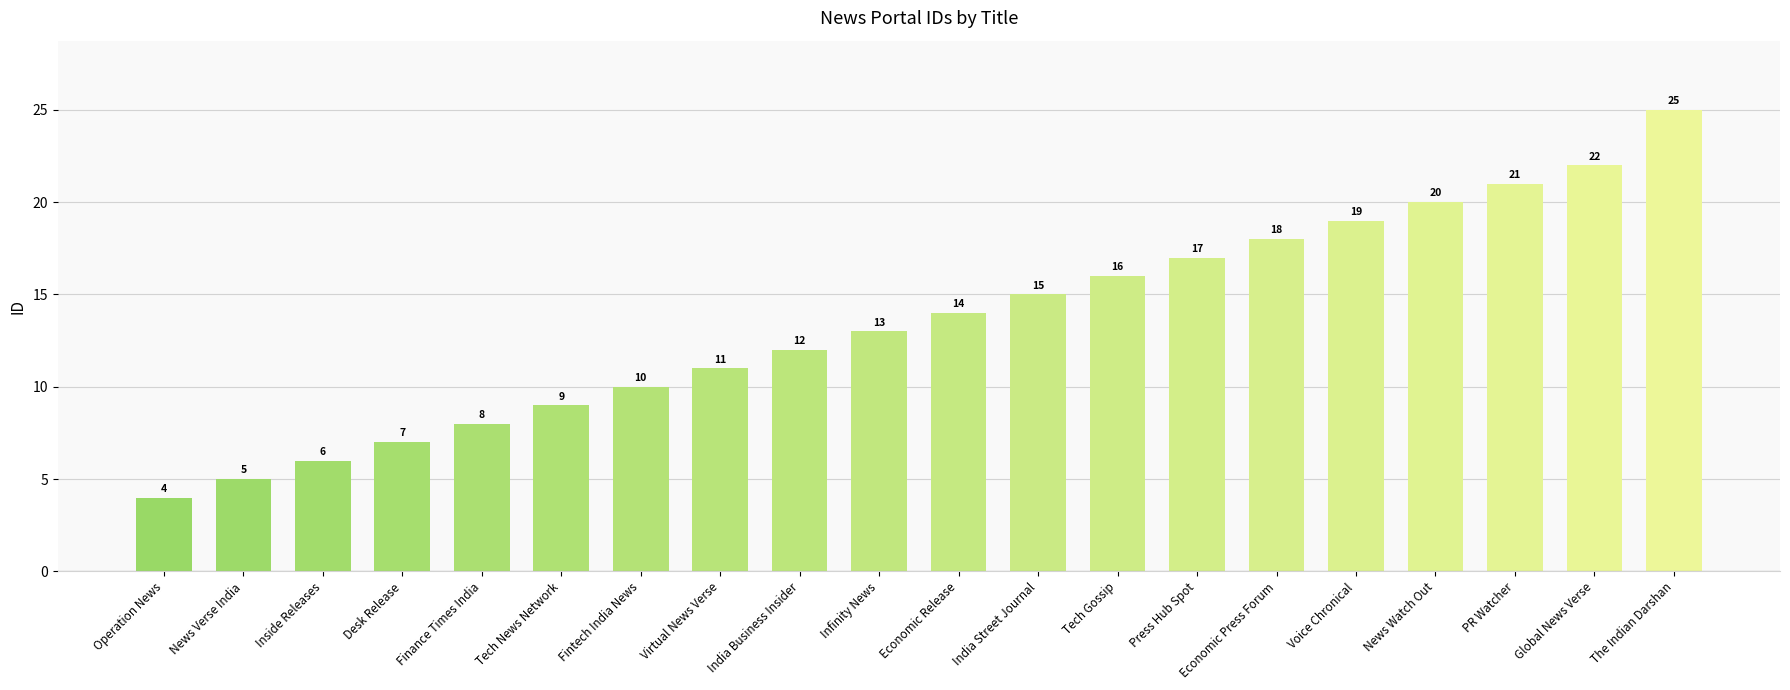

What is the difference between the maximum and second lowest values?

20